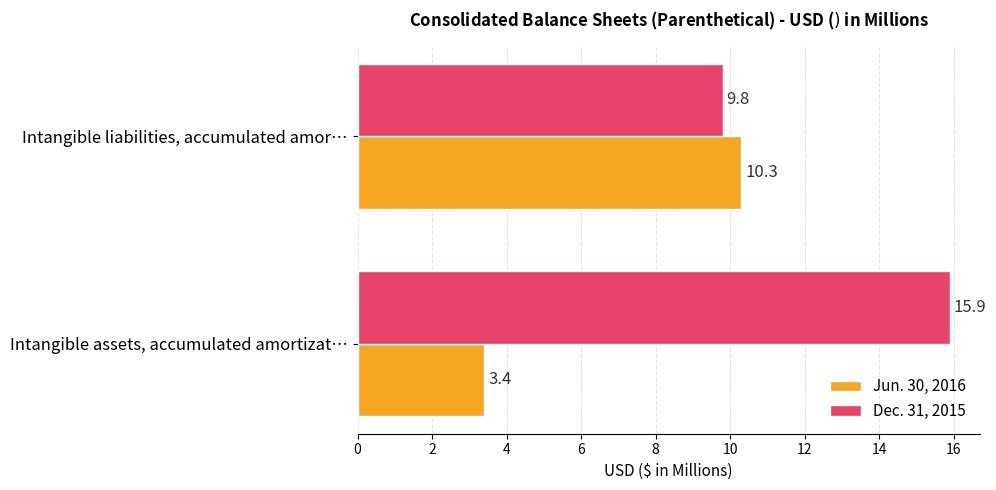

Is the value of Jun. 30, 2016 at Intangible assets, accumulated amortizat… greater than the value of Dec. 31, 2015 at Intangible assets, accumulated amortizat…?

No